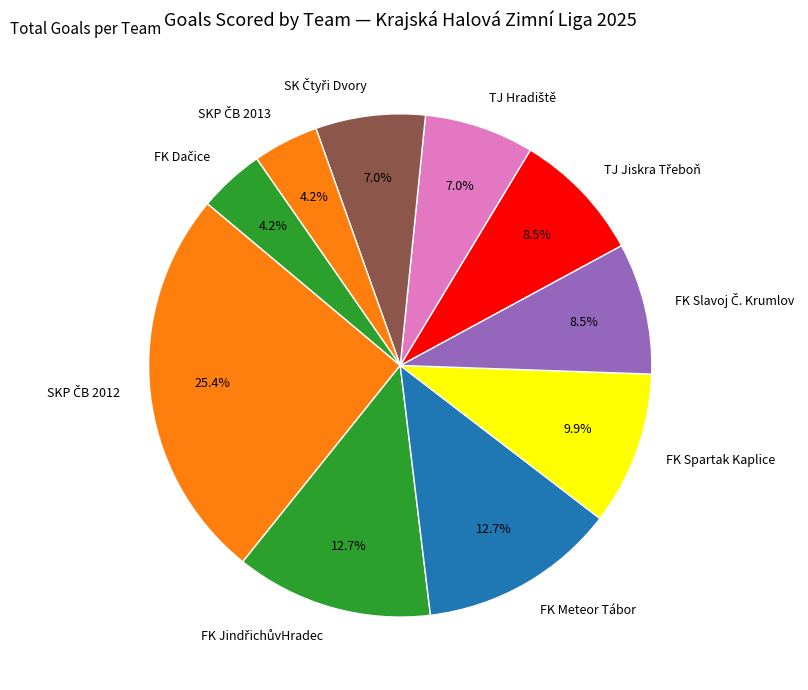

How much of the chart is everything except FK Spartak Kaplice?

90.1%